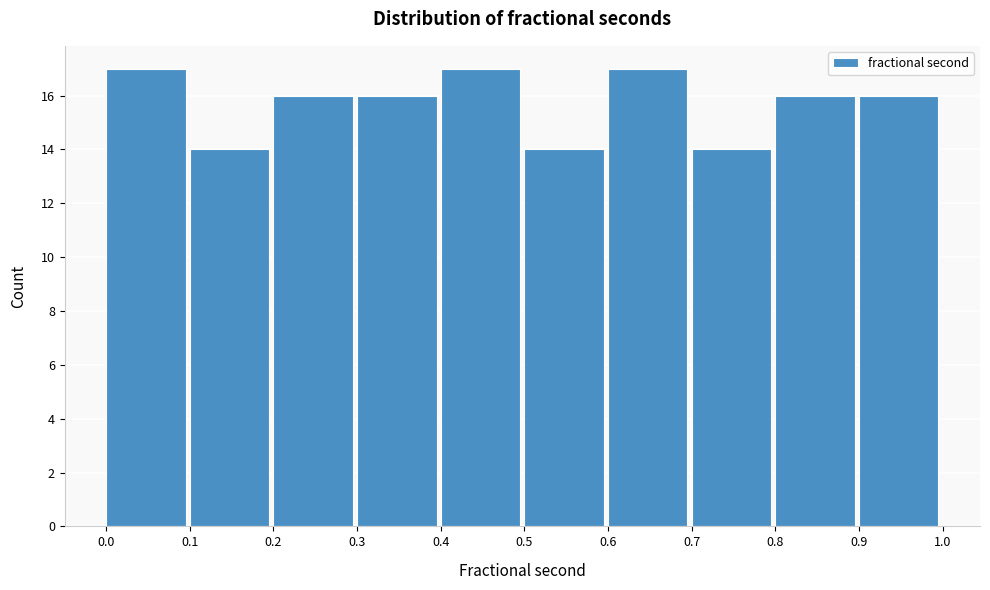

How tall is the bar that spans 0.7 to 0.8 on the x-axis? The values are not printed on the chart, so give them approximately, as read against the axis.

14